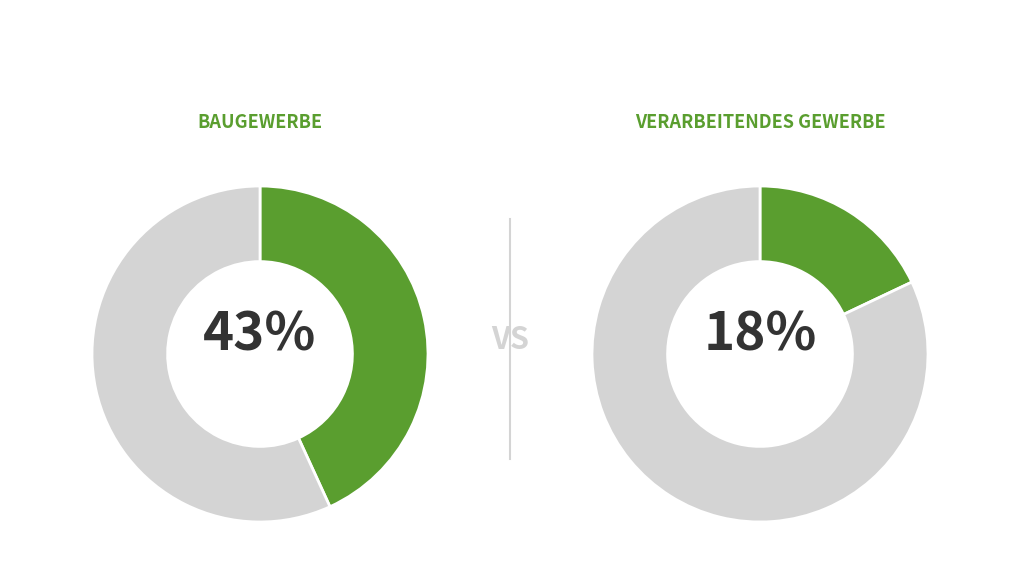

Is there any slice that represents more than half of the pie?

No